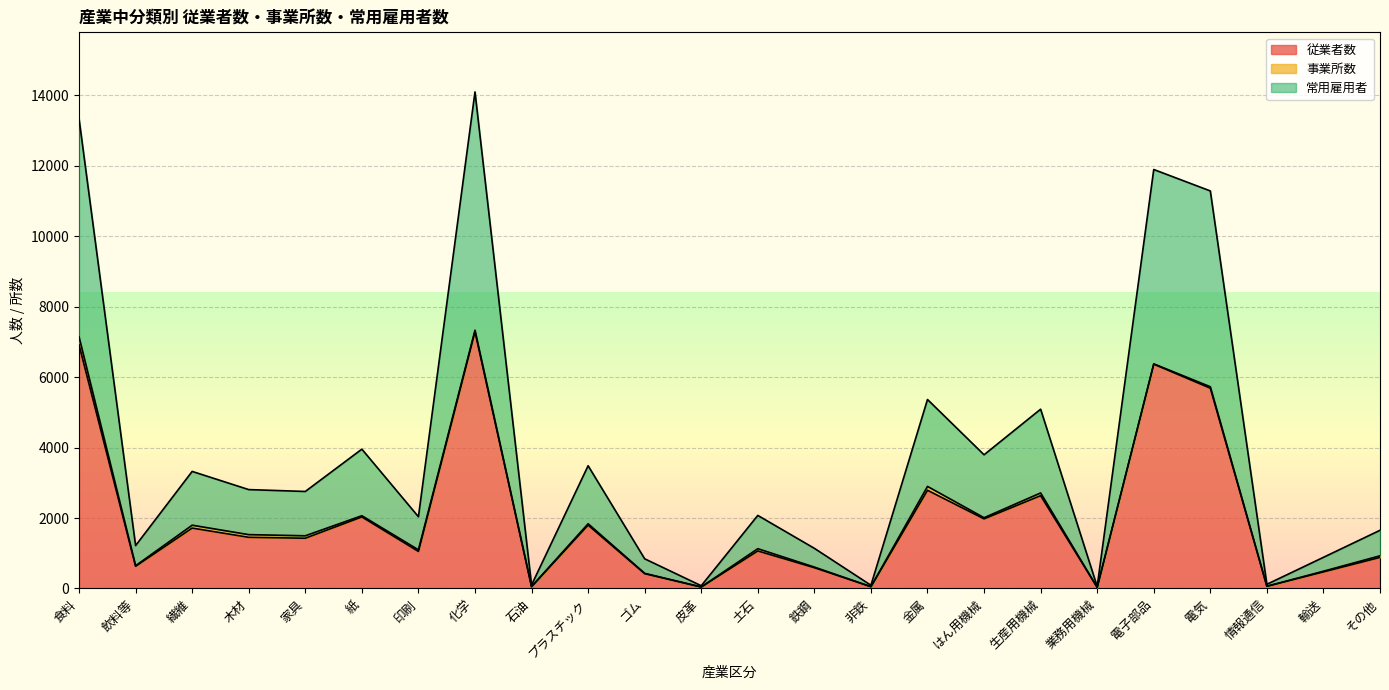

How many interior local peaks does the 常用雇用者 series have?

8